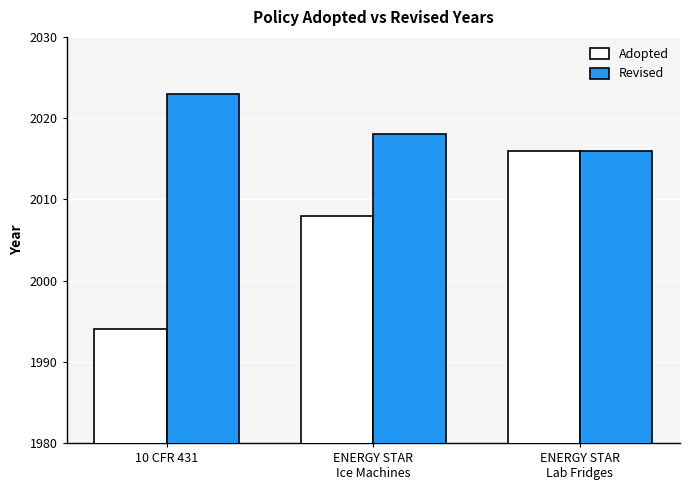

How many categories are shown in the chart?

3